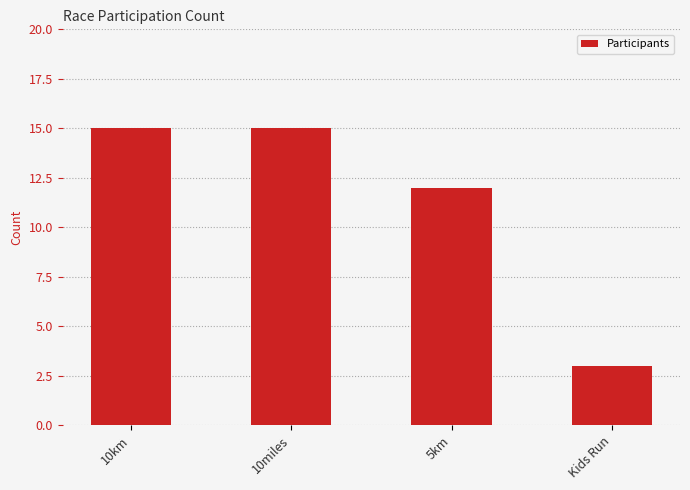

What is the label of the 3rd bar from the left?

5km